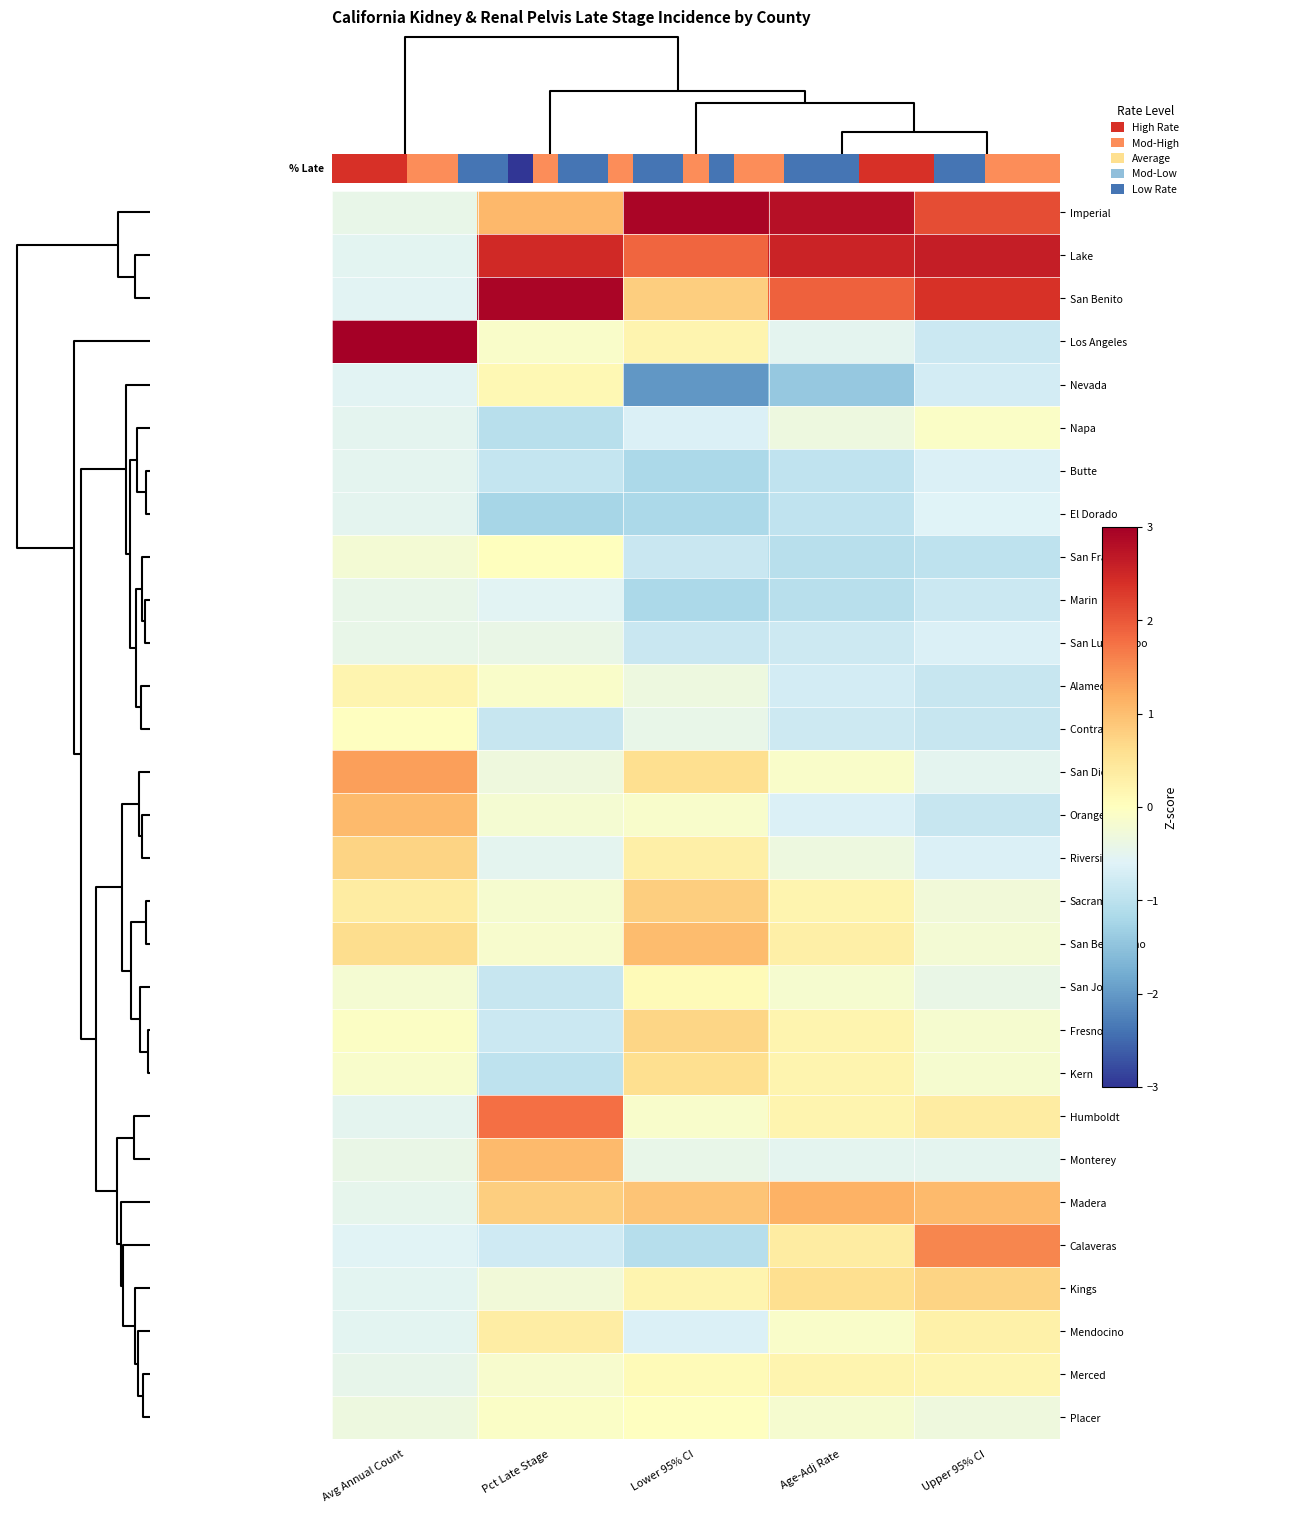

Reading left to right, extract all data points from this chart.

Imperial: Avg Annual Count=-0.4	Pct Late Stage=1.1	Lower 95% CI=2.9	Age-Adj Rate=2.8	Upper 95% CI=2.1
Lake: Avg Annual Count=-0.5	Pct Late Stage=2.5	Lower 95% CI=1.9	Age-Adj Rate=2.5	Upper 95% CI=2.6
San Benito: Avg Annual Count=-0.6	Pct Late Stage=2.9	Lower 95% CI=0.8	Age-Adj Rate=1.9	Upper 95% CI=2.4
Los Angeles: Avg Annual Count=4.6	Pct Late Stage=-0.1	Lower 95% CI=0.2	Age-Adj Rate=-0.5	Upper 95% CI=-0.8
Nevada: Avg Annual Count=-0.5	Pct Late Stage=0.1	Lower 95% CI=-2.0	Age-Adj Rate=-1.4	Upper 95% CI=-0.7
Napa: Avg Annual Count=-0.5	Pct Late Stage=-1.1	Lower 95% CI=-0.7	Age-Adj Rate=-0.3	Upper 95% CI=-0.1
Butte: Avg Annual Count=-0.5	Pct Late Stage=-0.9	Lower 95% CI=-1.2	Age-Adj Rate=-1.0	Upper 95% CI=-0.6
El Dorado: Avg Annual Count=-0.5	Pct Late Stage=-1.2	Lower 95% CI=-1.2	Age-Adj Rate=-1.0	Upper 95% CI=-0.6
San Francisco: Avg Annual Count=-0.2	Pct Late Stage=0.0	Lower 95% CI=-0.9	Age-Adj Rate=-1.0	Upper 95% CI=-1.0
Marin: Avg Annual Count=-0.4	Pct Late Stage=-0.6	Lower 95% CI=-1.2	Age-Adj Rate=-1.0	Upper 95% CI=-0.8
San Luis Obispo: Avg Annual Count=-0.4	Pct Late Stage=-0.4	Lower 95% CI=-0.9	Age-Adj Rate=-0.8	Upper 95% CI=-0.6
Alameda: Avg Annual Count=0.2	Pct Late Stage=-0.1	Lower 95% CI=-0.3	Age-Adj Rate=-0.7	Upper 95% CI=-0.9
Contra Costa: Avg Annual Count=-0.0	Pct Late Stage=-0.9	Lower 95% CI=-0.4	Age-Adj Rate=-0.8	Upper 95% CI=-0.9
San Diego: Avg Annual Count=1.3	Pct Late Stage=-0.3	Lower 95% CI=0.6	Age-Adj Rate=-0.1	Upper 95% CI=-0.5
Orange: Avg Annual Count=1.1	Pct Late Stage=-0.2	Lower 95% CI=-0.1	Age-Adj Rate=-0.6	Upper 95% CI=-0.9
Riverside: Avg Annual Count=0.7	Pct Late Stage=-0.5	Lower 95% CI=0.3	Age-Adj Rate=-0.3	Upper 95% CI=-0.6
Sacramento: Avg Annual Count=0.4	Pct Late Stage=-0.2	Lower 95% CI=0.8	Age-Adj Rate=0.2	Upper 95% CI=-0.3
San Bernardino: Avg Annual Count=0.6	Pct Late Stage=-0.1	Lower 95% CI=1.0	Age-Adj Rate=0.3	Upper 95% CI=-0.2
San Joaquin: Avg Annual Count=-0.2	Pct Late Stage=-0.9	Lower 95% CI=0.1	Age-Adj Rate=-0.2	Upper 95% CI=-0.4
Fresno: Avg Annual Count=-0.1	Pct Late Stage=-0.8	Lower 95% CI=0.7	Age-Adj Rate=0.2	Upper 95% CI=-0.2
Kern: Avg Annual Count=-0.1	Pct Late Stage=-1.0	Lower 95% CI=0.6	Age-Adj Rate=0.2	Upper 95% CI=-0.2
Humboldt: Avg Annual Count=-0.5	Pct Late Stage=1.8	Lower 95% CI=-0.1	Age-Adj Rate=0.2	Upper 95% CI=0.4
Monterey: Avg Annual Count=-0.4	Pct Late Stage=1.0	Lower 95% CI=-0.4	Age-Adj Rate=-0.5	Upper 95% CI=-0.5
Madera: Avg Annual Count=-0.5	Pct Late Stage=0.8	Lower 95% CI=0.9	Age-Adj Rate=1.1	Upper 95% CI=1.0
Calaveras: Avg Annual Count=-0.6	Pct Late Stage=-0.8	Lower 95% CI=-1.1	Age-Adj Rate=0.4	Upper 95% CI=1.6
Kings: Avg Annual Count=-0.5	Pct Late Stage=-0.3	Lower 95% CI=0.2	Age-Adj Rate=0.6	Upper 95% CI=0.7
Mendocino: Avg Annual Count=-0.5	Pct Late Stage=0.3	Lower 95% CI=-0.7	Age-Adj Rate=-0.1	Upper 95% CI=0.3
Merced: Avg Annual Count=-0.5	Pct Late Stage=-0.1	Lower 95% CI=0.1	Age-Adj Rate=0.2	Upper 95% CI=0.2
Placer: Avg Annual Count=-0.3	Pct Late Stage=-0.1	Lower 95% CI=-0.0	Age-Adj Rate=-0.2	Upper 95% CI=-0.3